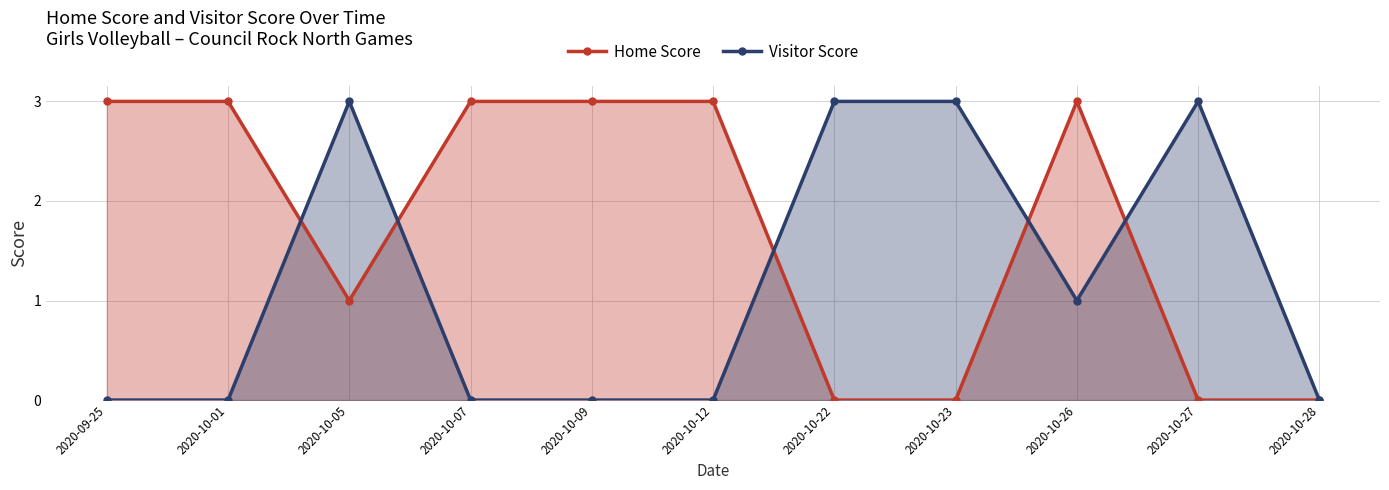

Reading right to left, transcribe all the data shown in this chart.

Home Score: 0	0	3	0	0	3	3	3	1	3	3
Visitor Score: 0	3	1	3	3	0	0	0	3	0	0